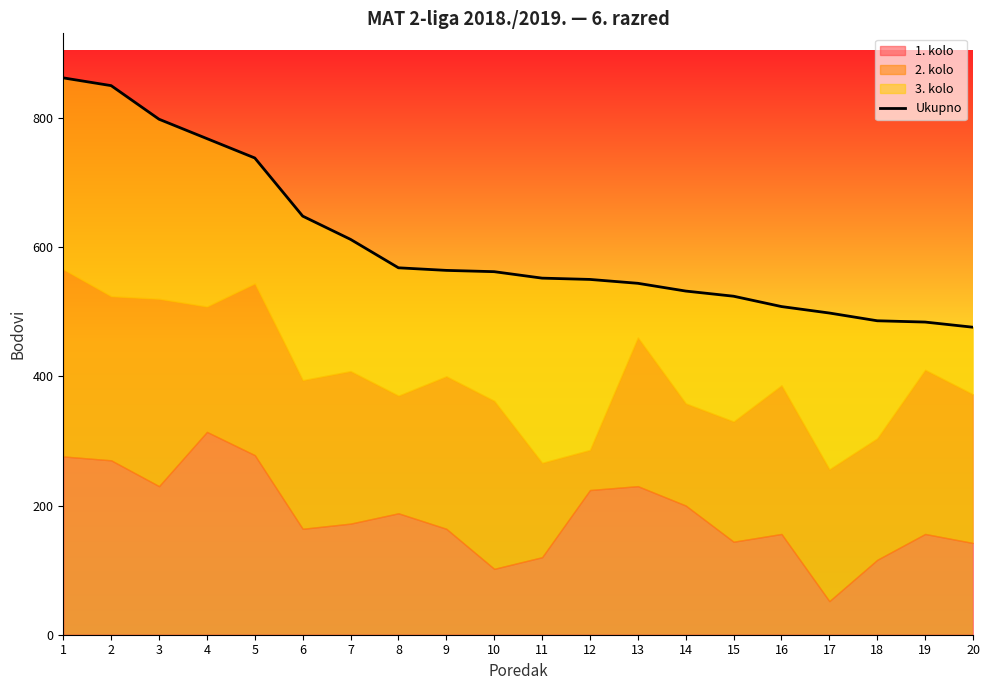

What is the smallest value displayed?

476